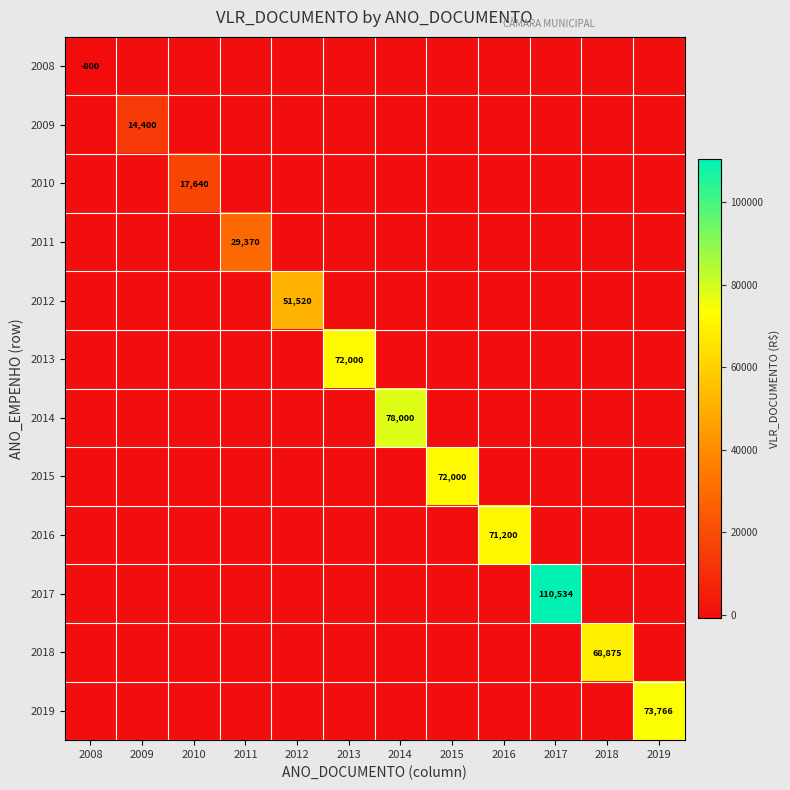

How many negative values does the 2008 series have?

1